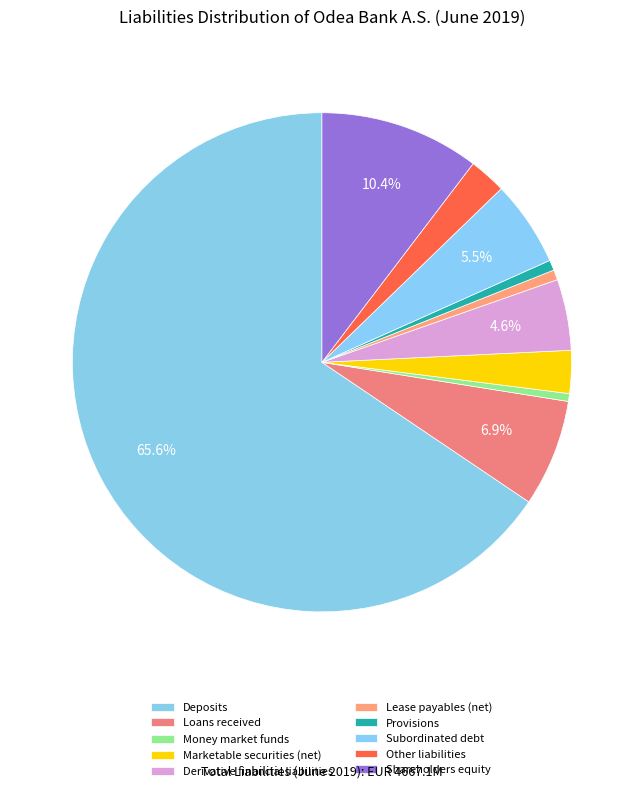

How many slices are in this pie chart?

10